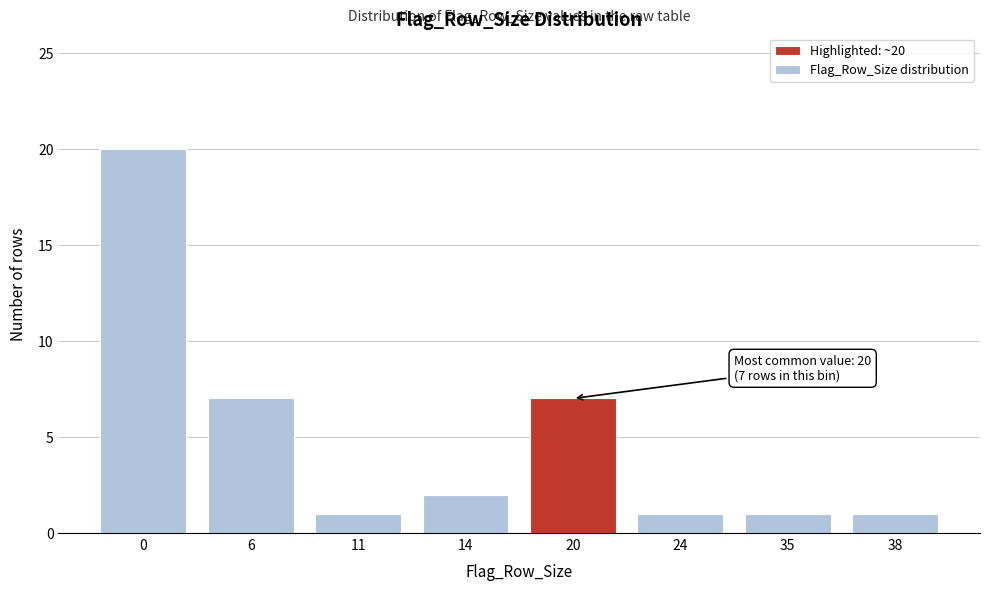

Reading right to left, transcribe all the data shown in this chart.

1	1	1	7	2	1	7	20